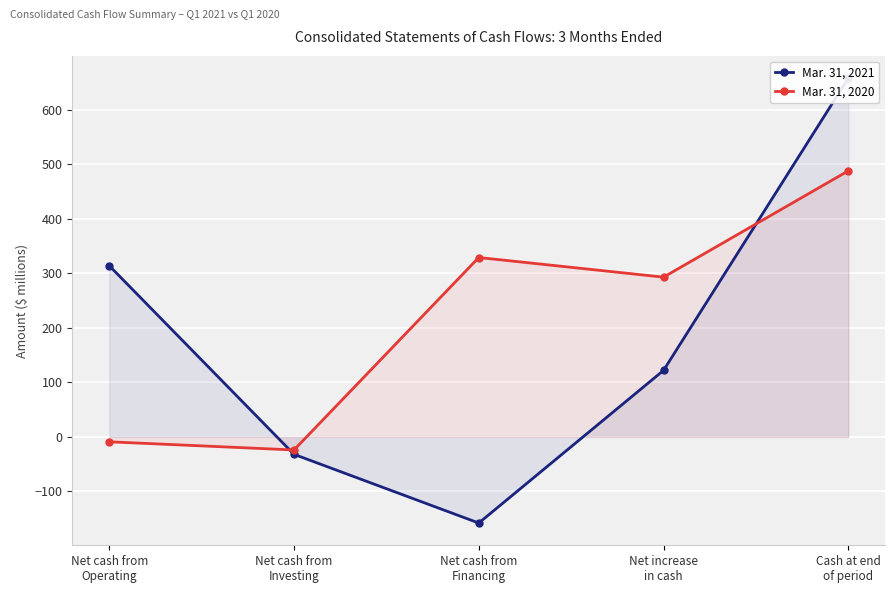

How many lines are shown in the chart?

2